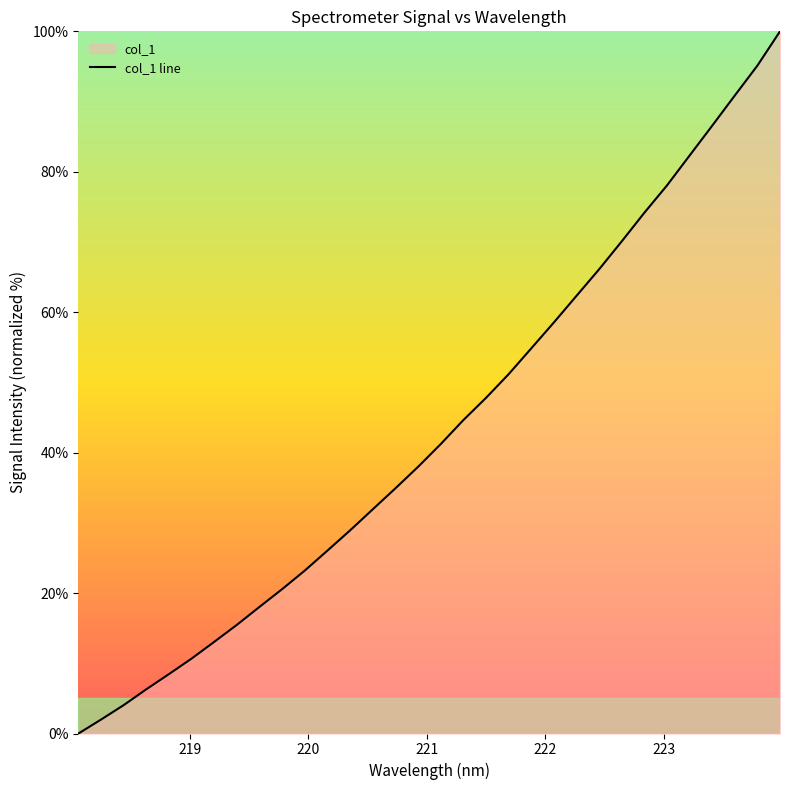

What is the greatest value displayed?

100.0